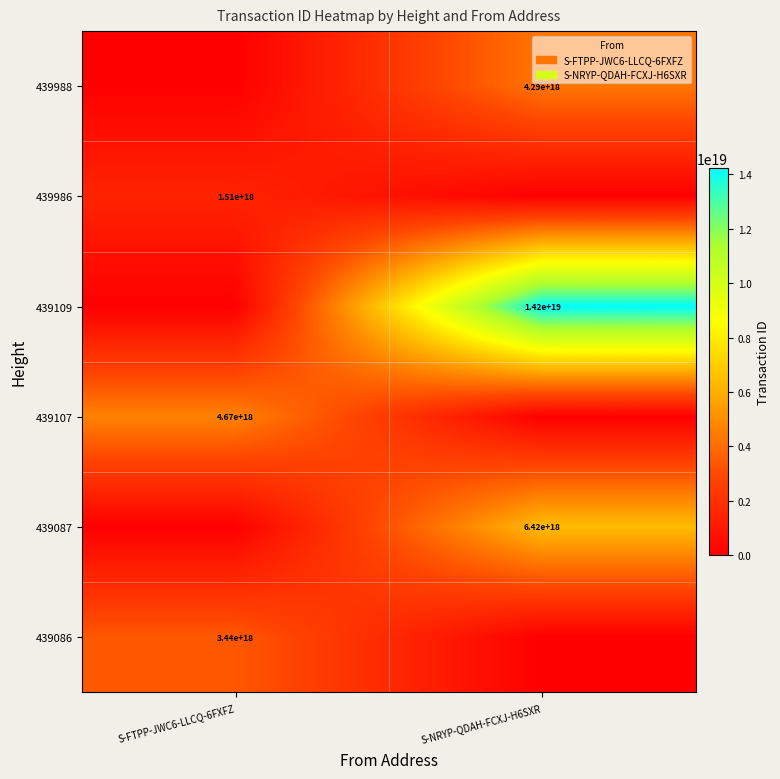

Which label corresponds to the largest value in the chart?

S-NRYP-QDAH-FCXJ-H6SXR